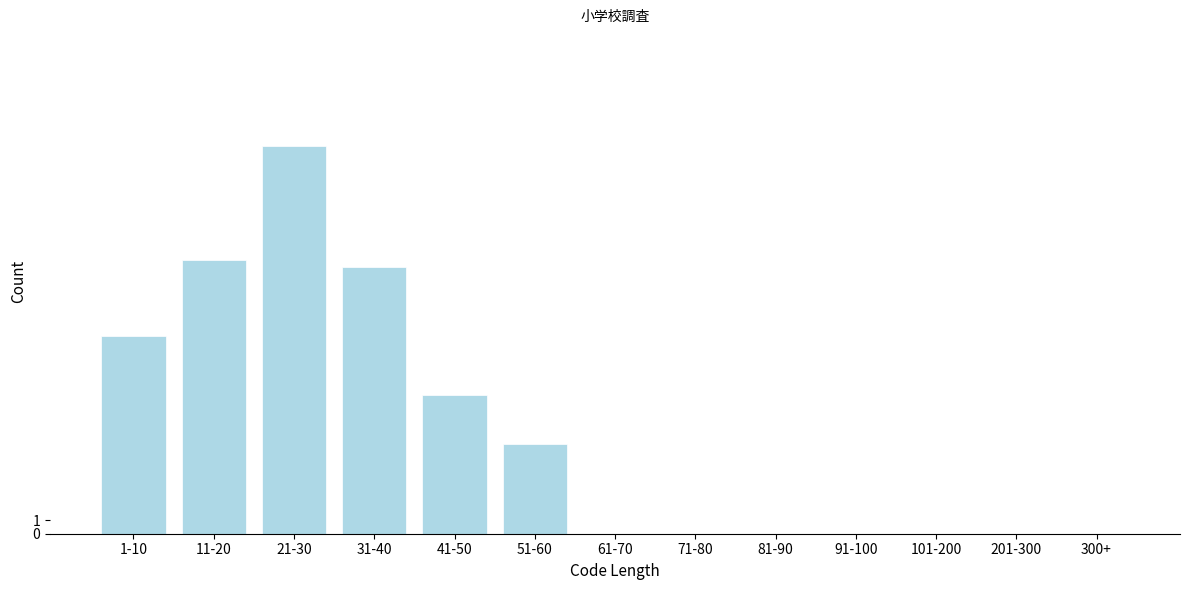

Reading left to right, what are all the values shown in this chart?

1-10=14.5	11-20=20.1	21-30=28.5	31-40=19.6	41-50=10.2	51-60=6.6	61-70=0.0	71-80=0.0	81-90=0.0	91-100=0.0	101-200=0.0	201-300=0.0	300+=0.0